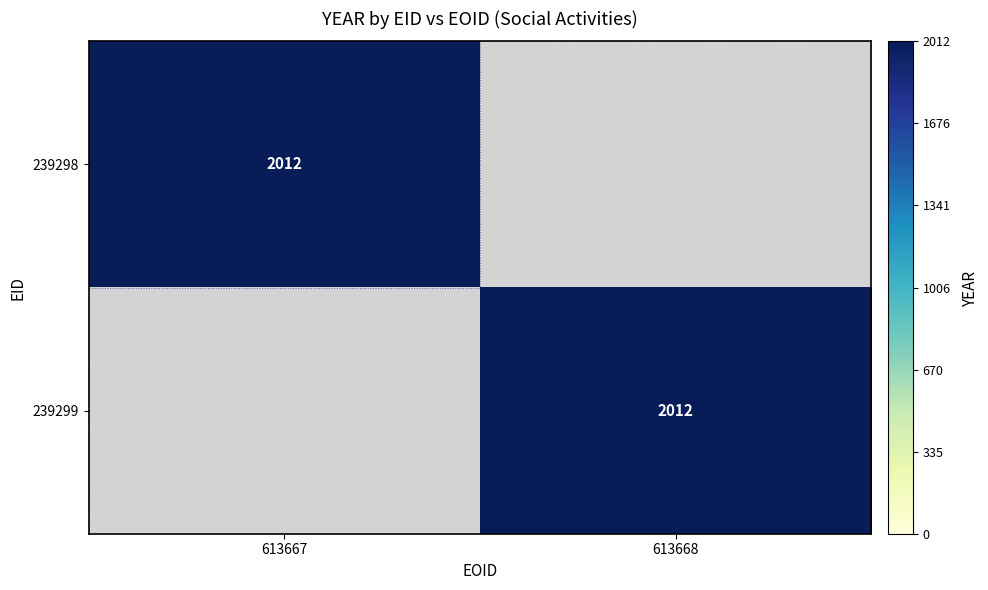

Is it true that 239299 equals 3255 at 613668?

False